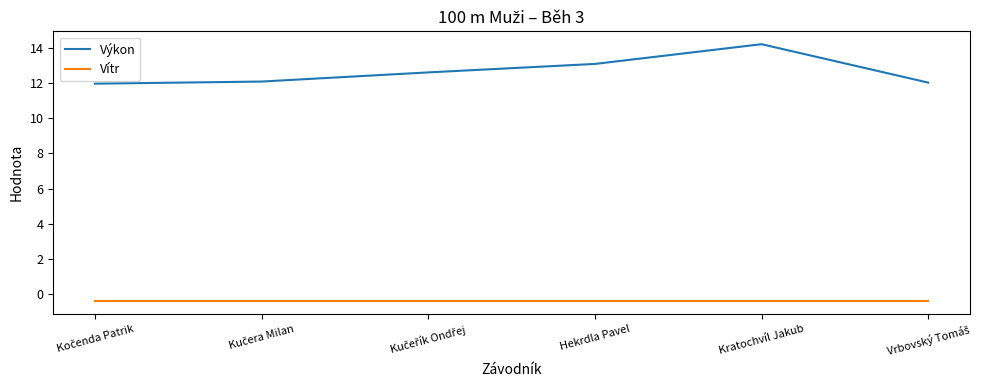

True or false: Vítr has a value of -0.4 at Kratochvíl Jakub.

True